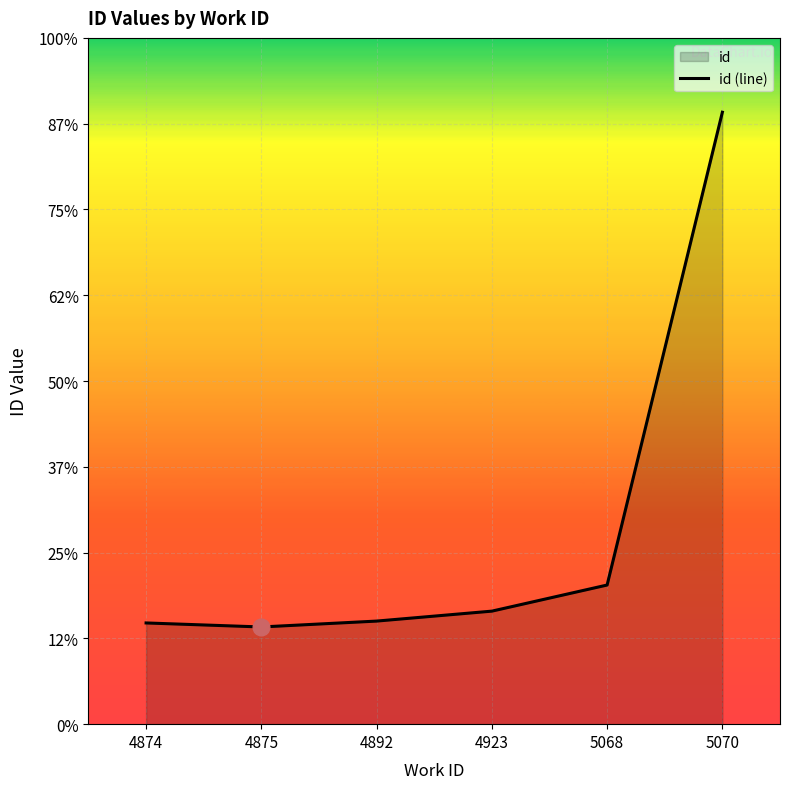

What is the difference between the values at 5070 and 4923?

6697.5